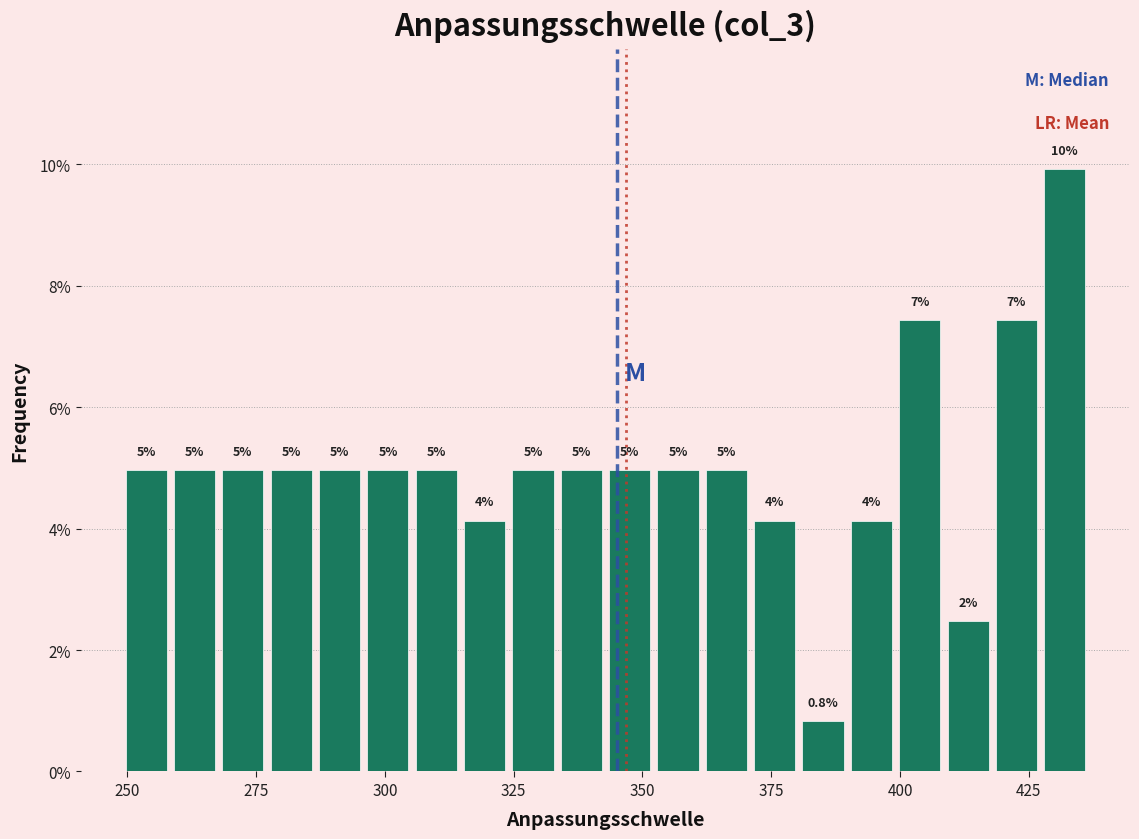

Read against the x-axis, roughly where is the centre of the tallest bar?

430